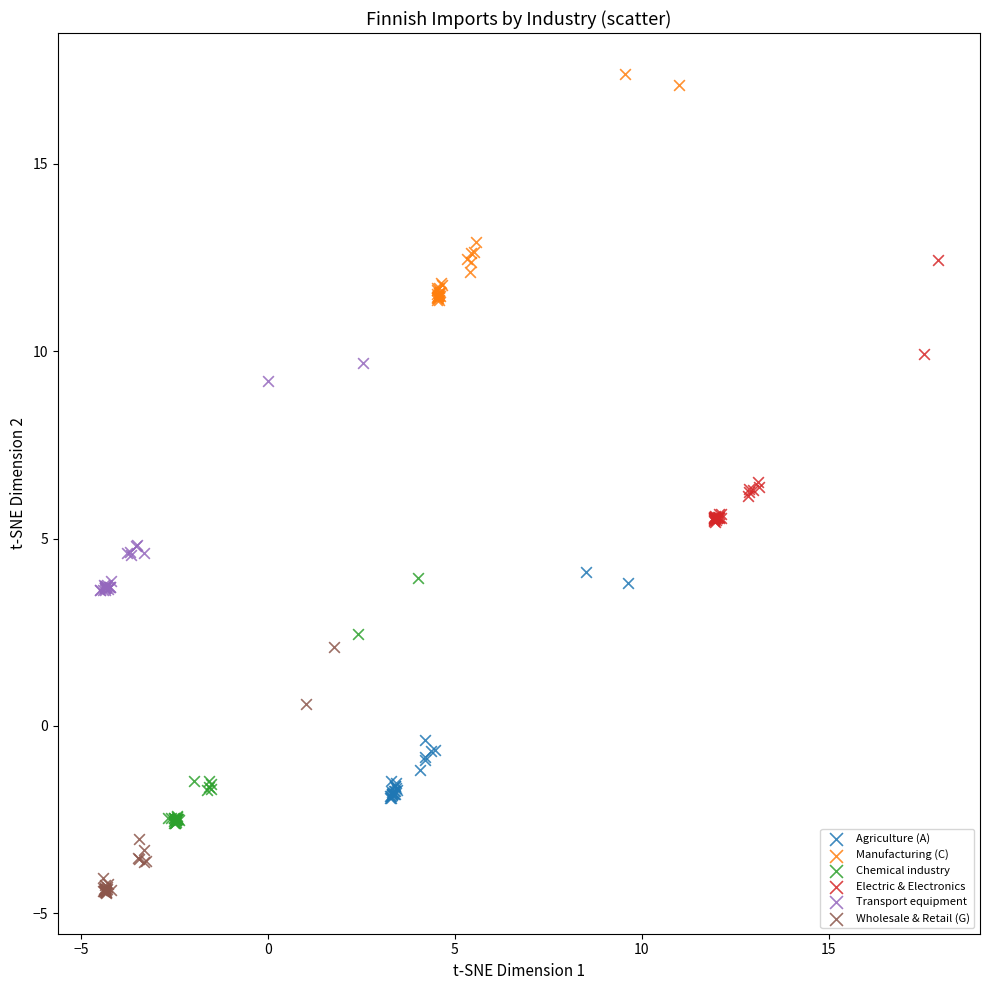

Which series contains the lowest Y value?

Wholesale & Retail (G)